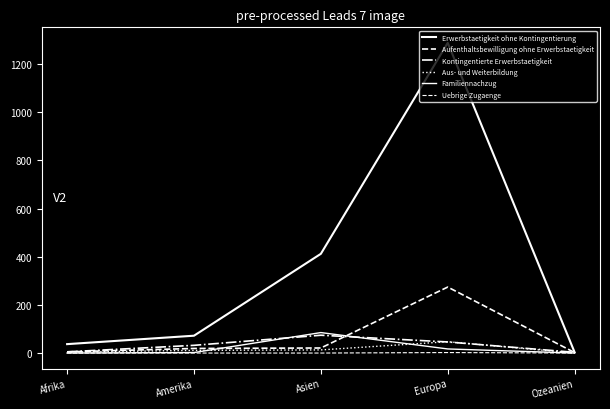

What position from the right is Ozeanien?

1